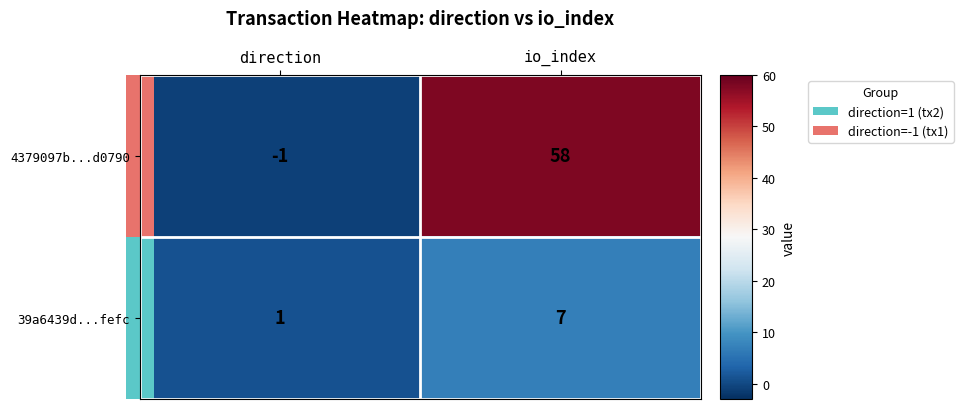

What is the difference between the 39a6439d...fefc values at direction and io_index?

6